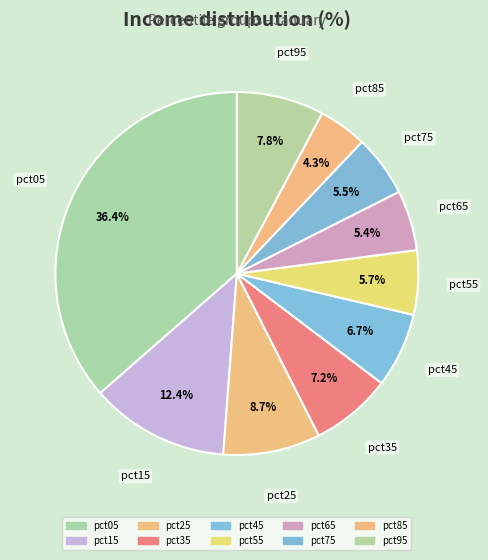

Rank the categories by value from highest to lowest.

pct05, pct15, pct25, pct95, pct35, pct45, pct55, pct75, pct65, pct85